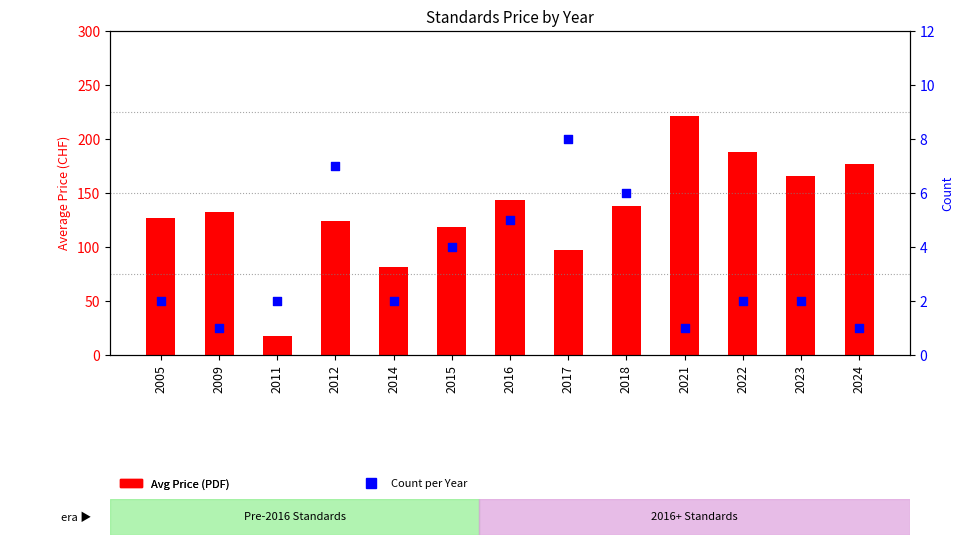

Which series has the largest Y range (max minus min)?

Avg Price (PDF)